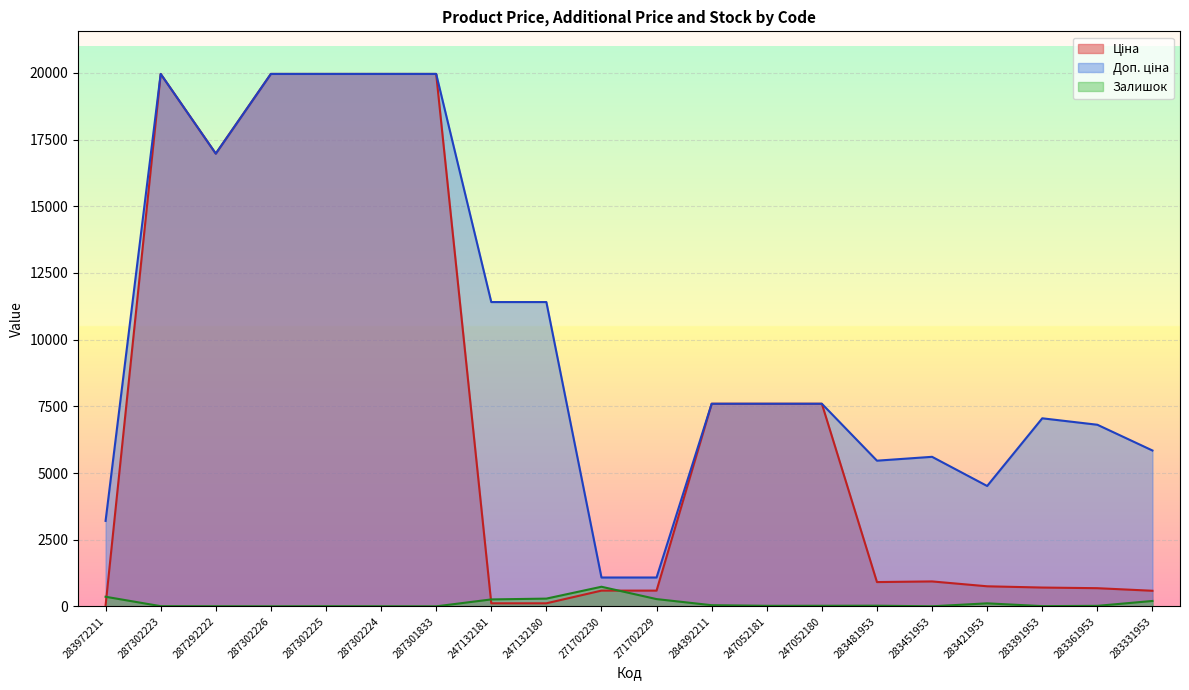

What is the difference between the second highest and minimum values in the Залишок series?

360.0